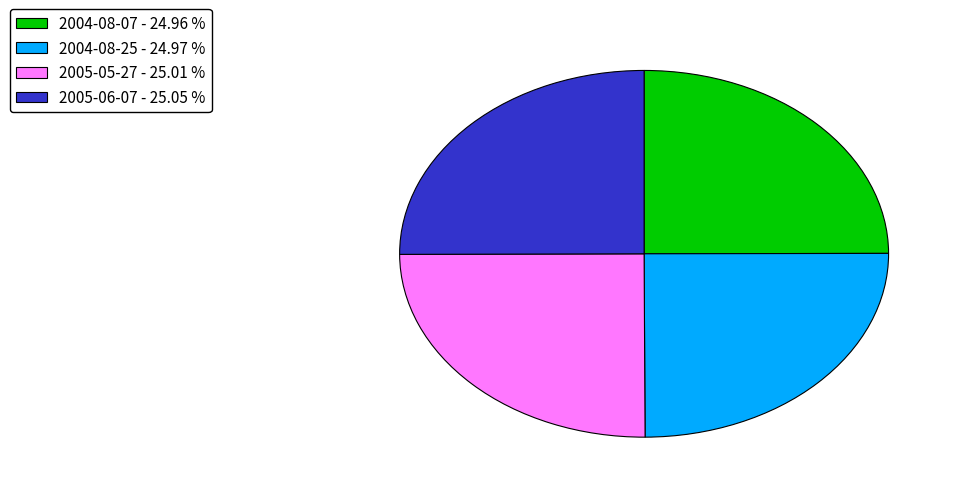

Is there any slice that represents more than half of the pie?

No